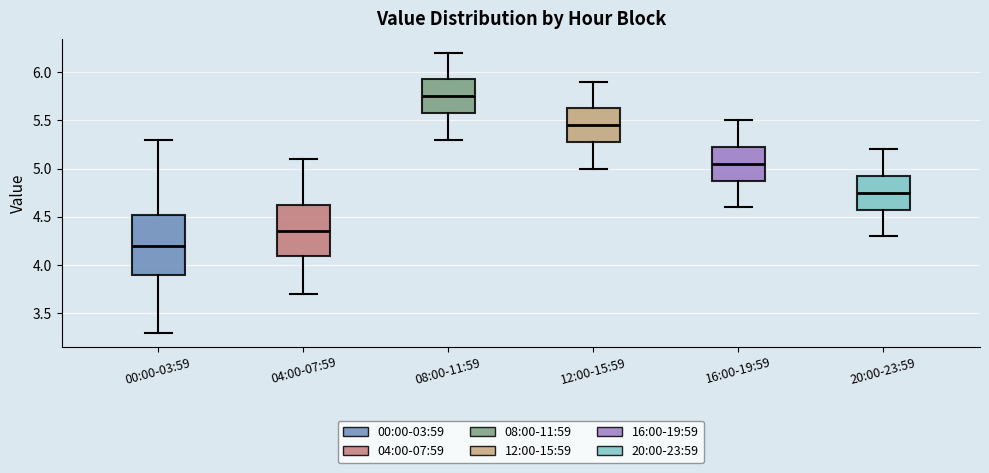

Which box is the tallest, from its lower edge to its upper edge?

00:00-03:59